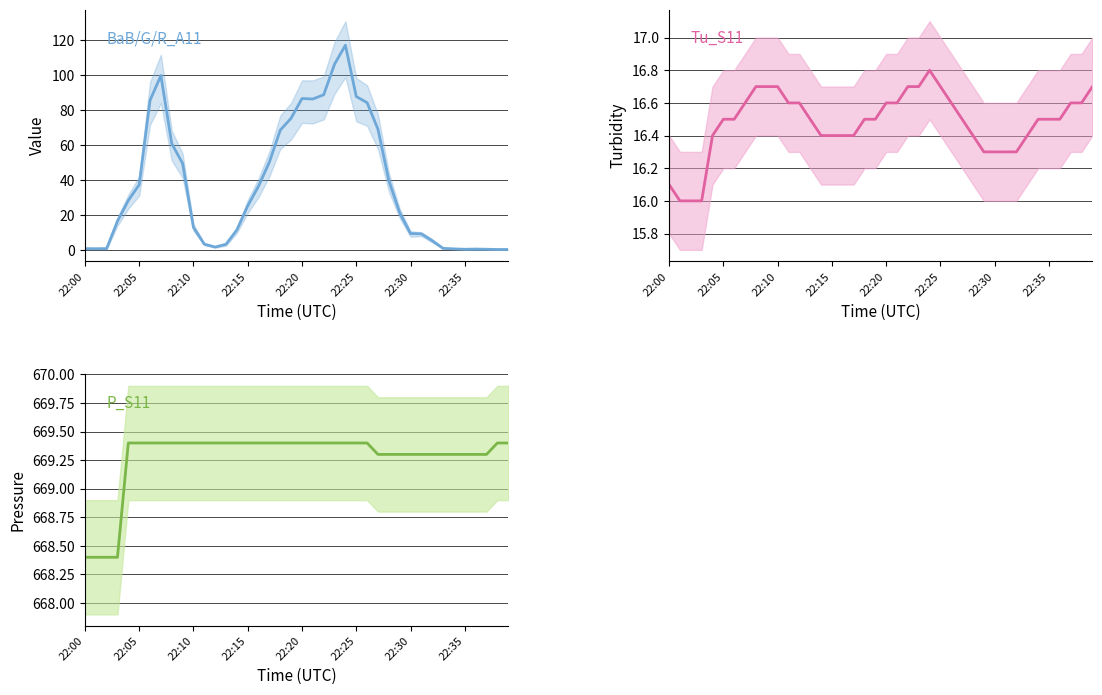

What is the sum of the Tu_S11 values at 13 and 16?

32.9